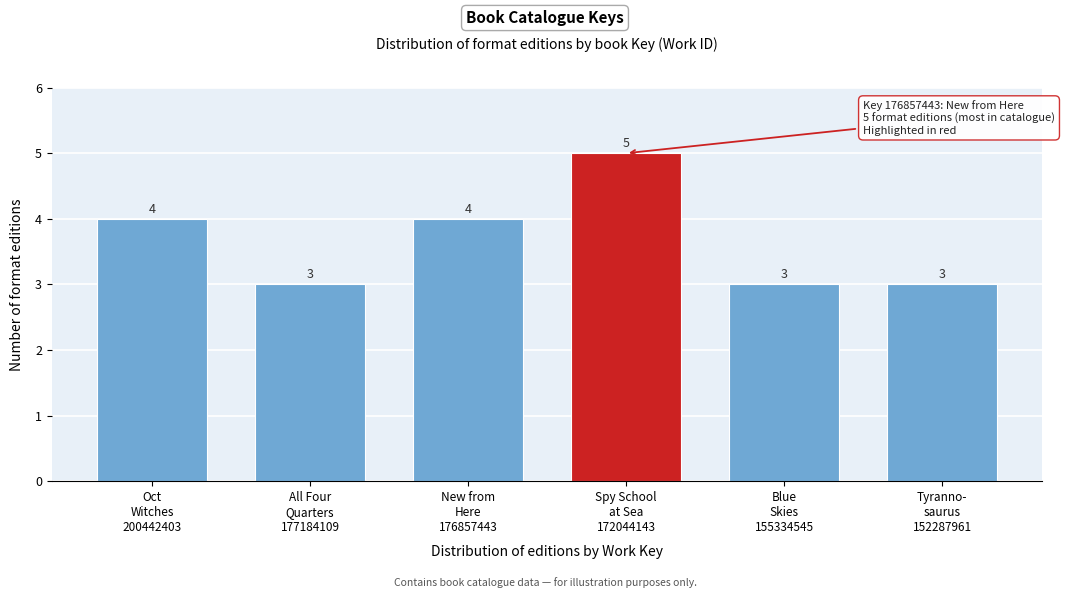

Reading left to right, list all the values displayed in this chart.

4	3	4	5	3	3